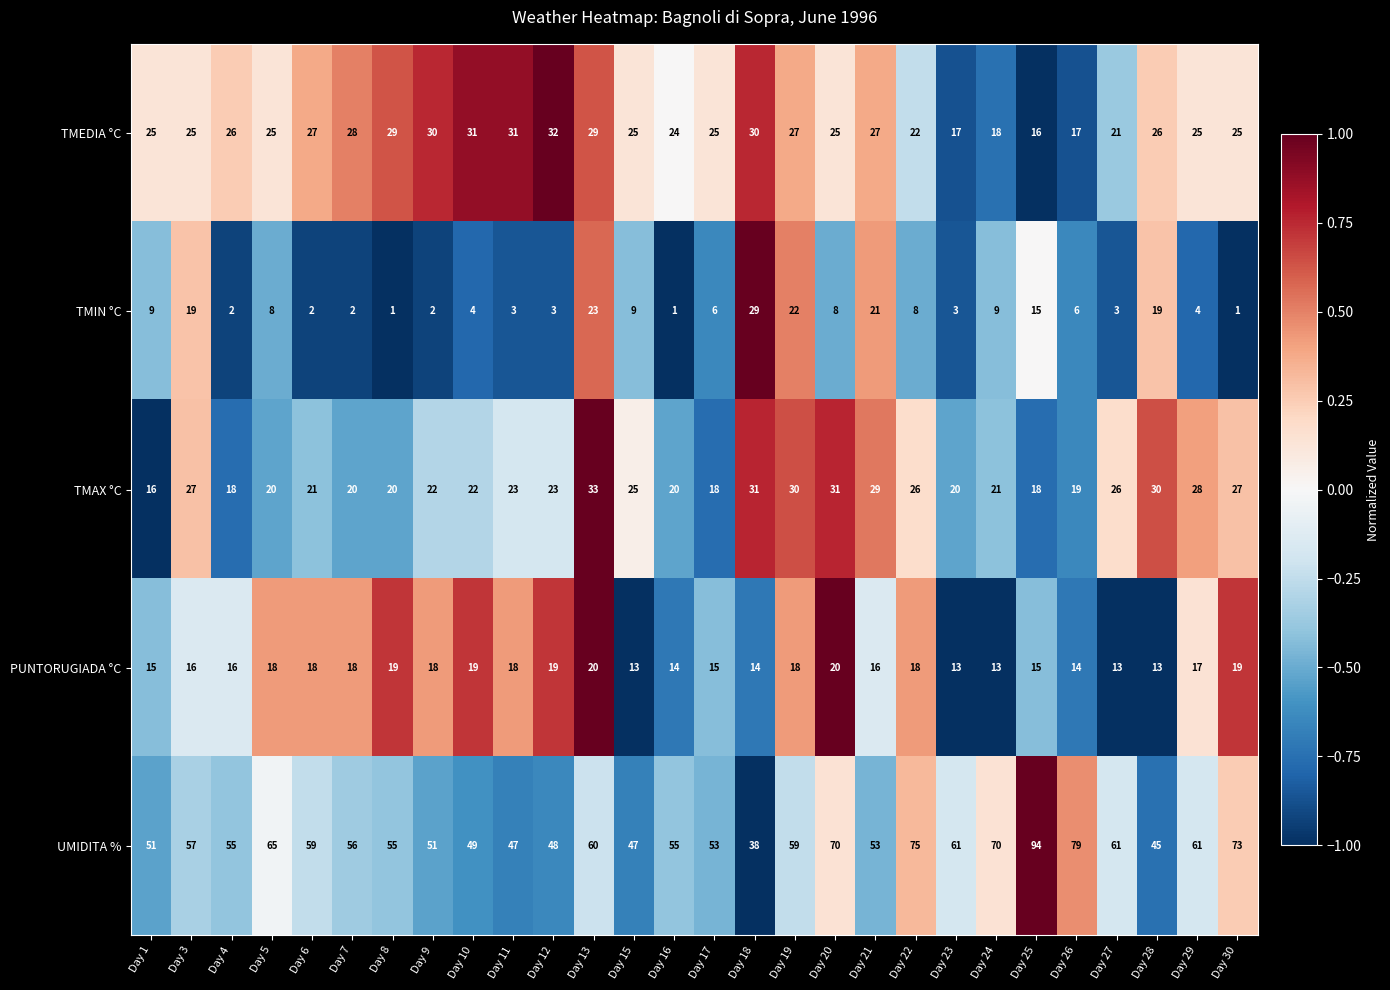

Which series has the largest range (max minus min)?

UMIDITA %